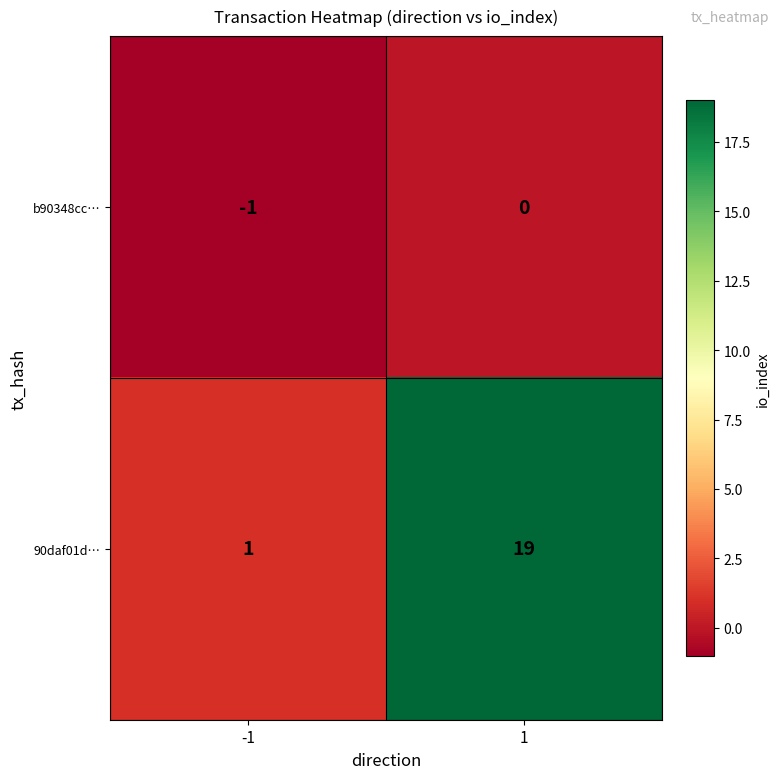

Rank the series by their maximum value, from highest to lowest.

90daf01d…, b90348cc…